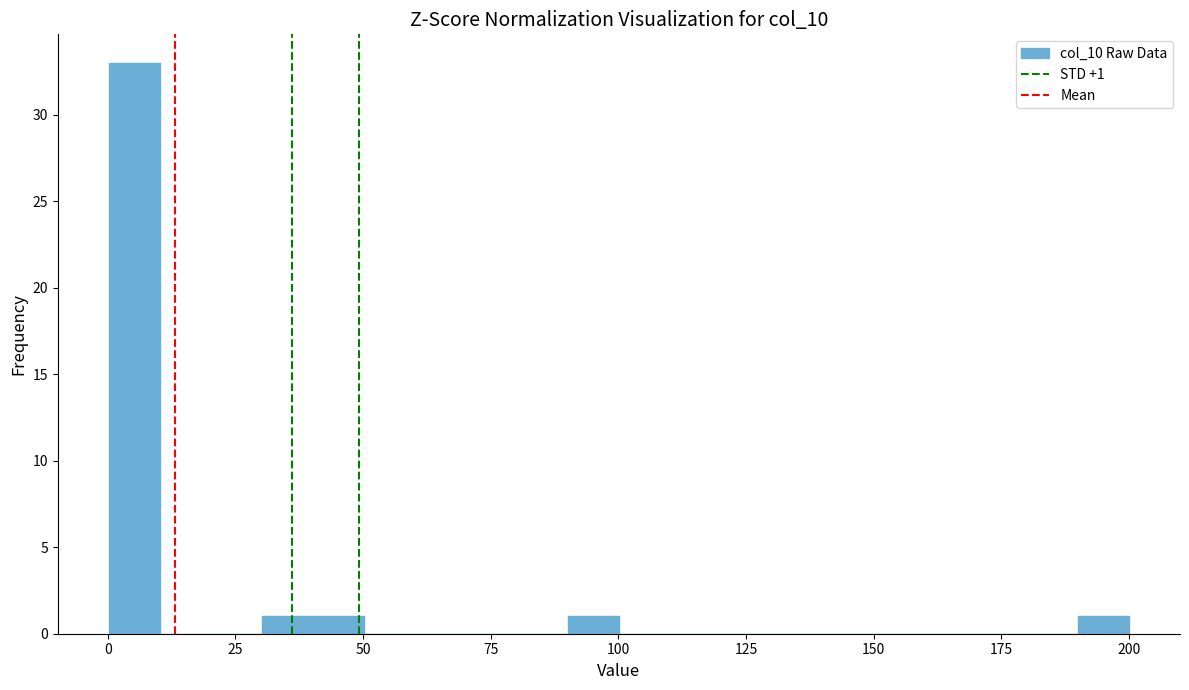

Read against the x-axis, roughly where is the centre of the tallest bar?

5